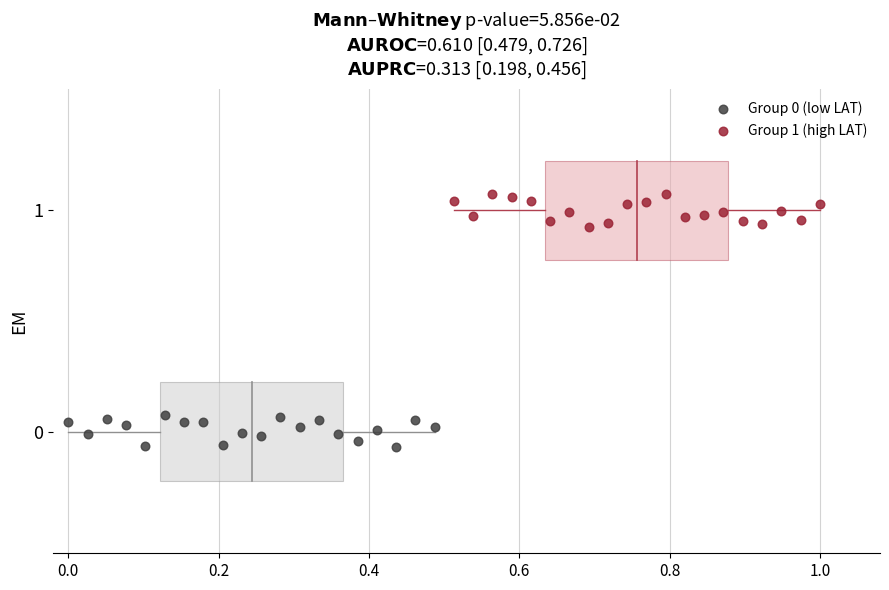

Which series contains the highest Y value?

Group 1 (high LAT)